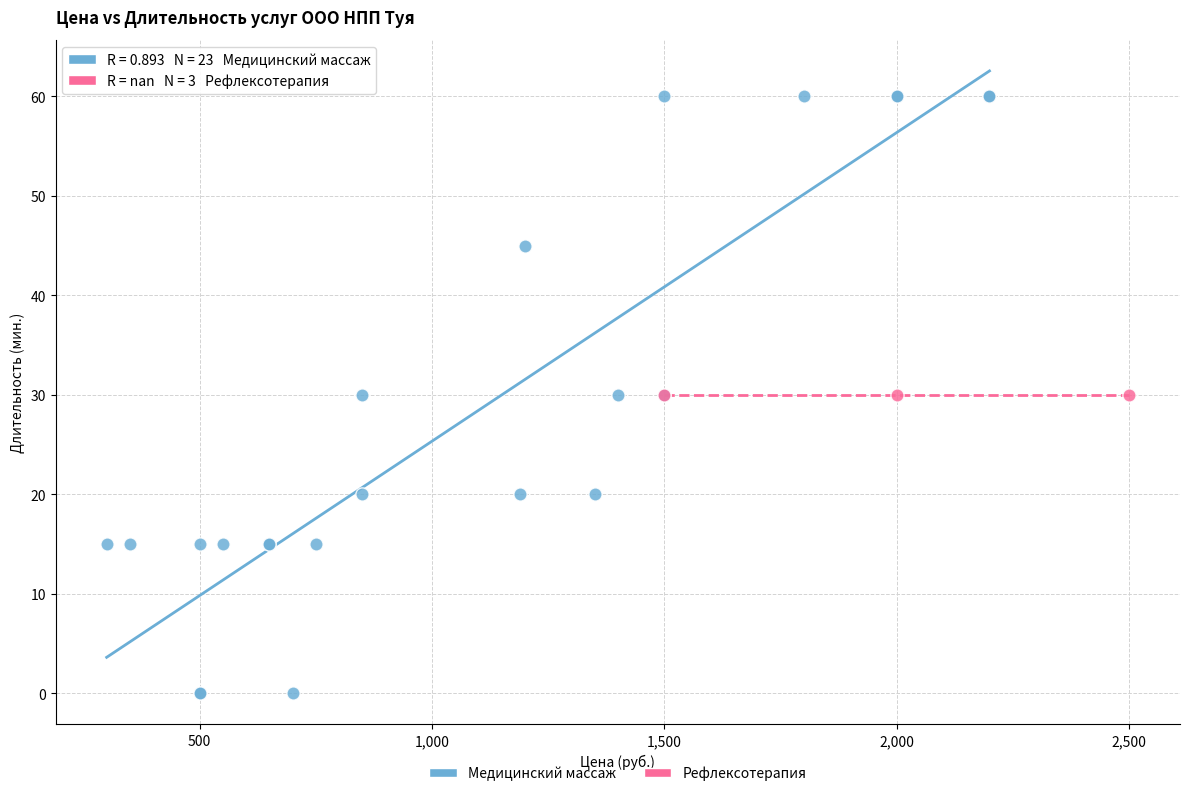

Which series contains the highest Y value?

Медицинский массаж